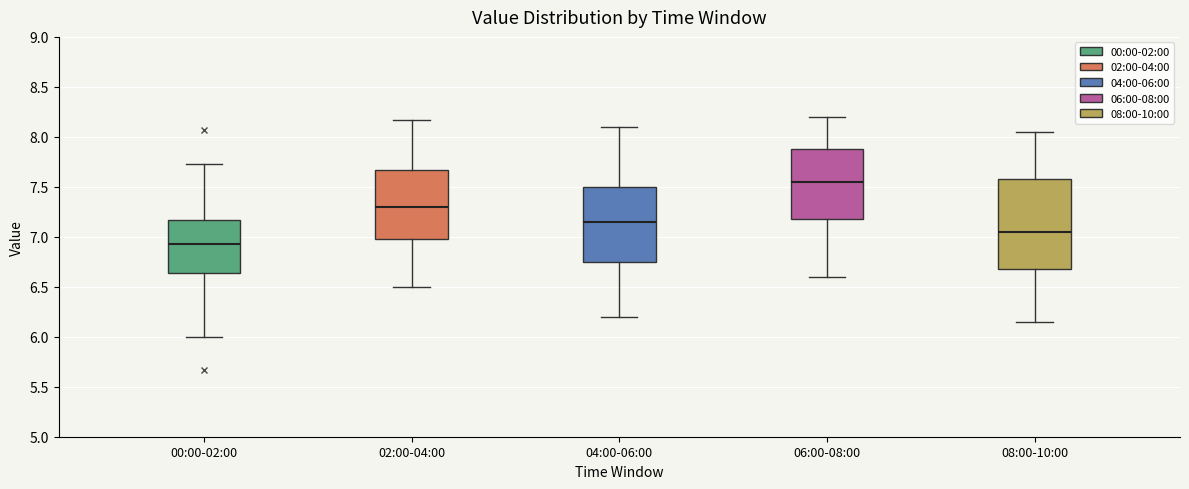

Where is the upper edge of the box for 00:00-02:00 on the y-axis? The values are not printed on the chart, so give them approximately, as read against the axis.

7.15